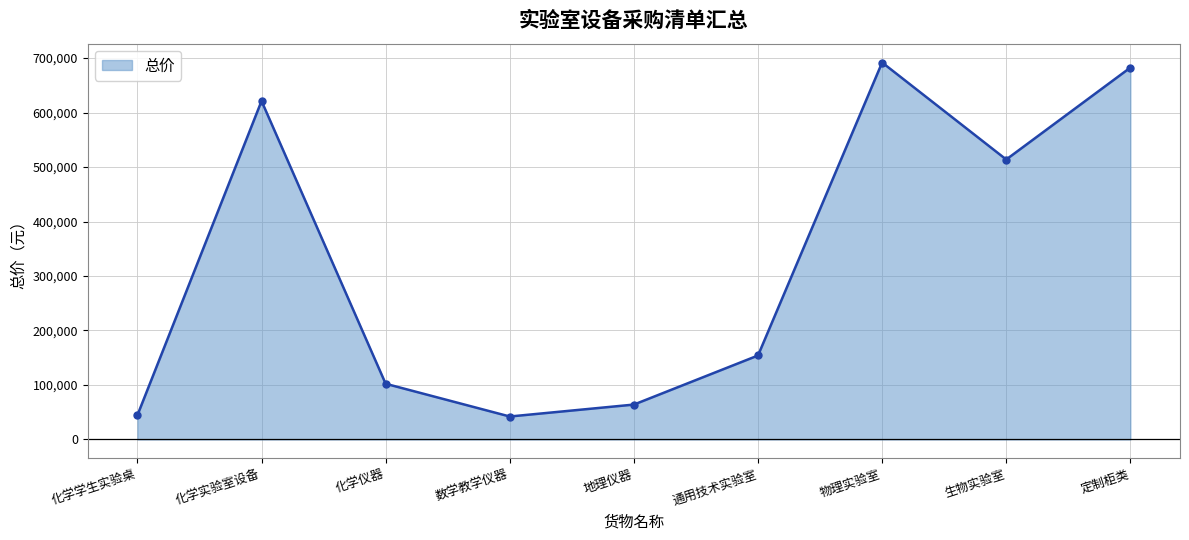

At which category does the data reach its first local valley?

数学教学仪器